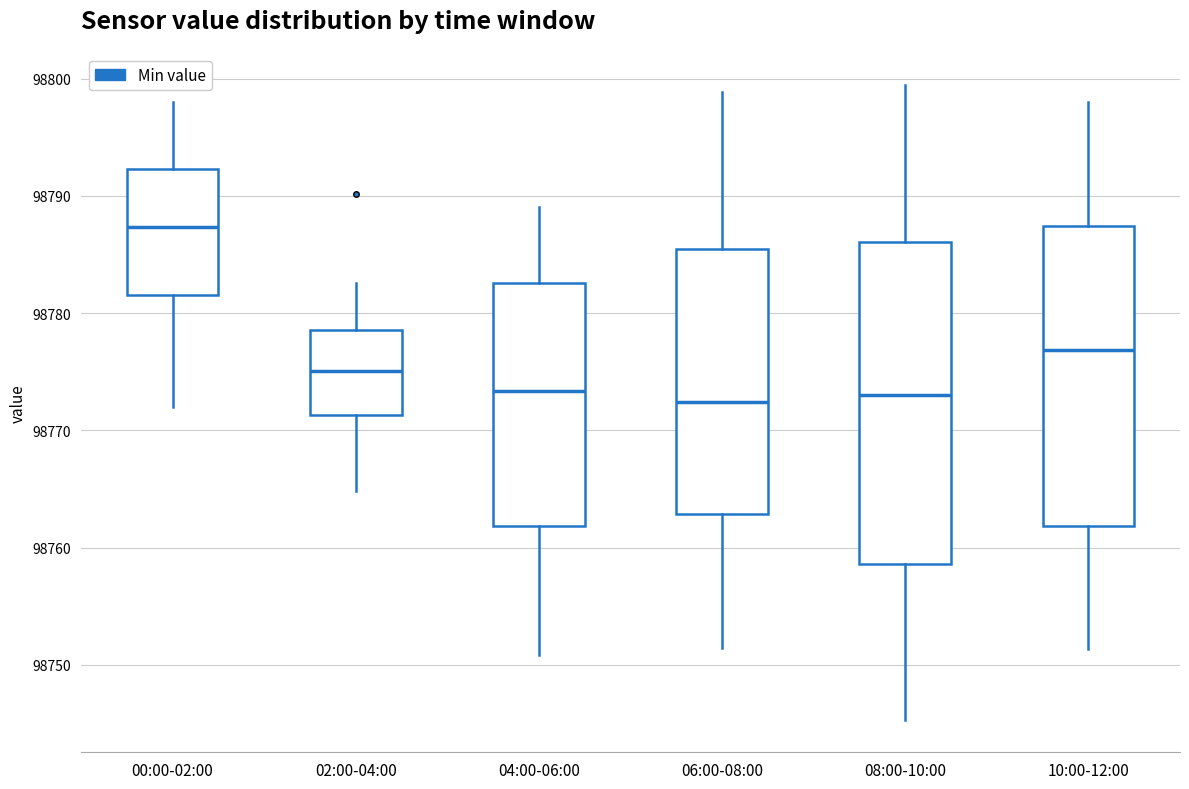

Where does the lower whisker of the box for 04:00-06:00 end on the y-axis? The values are not printed on the chart, so give them approximately, as read against the axis.

98751